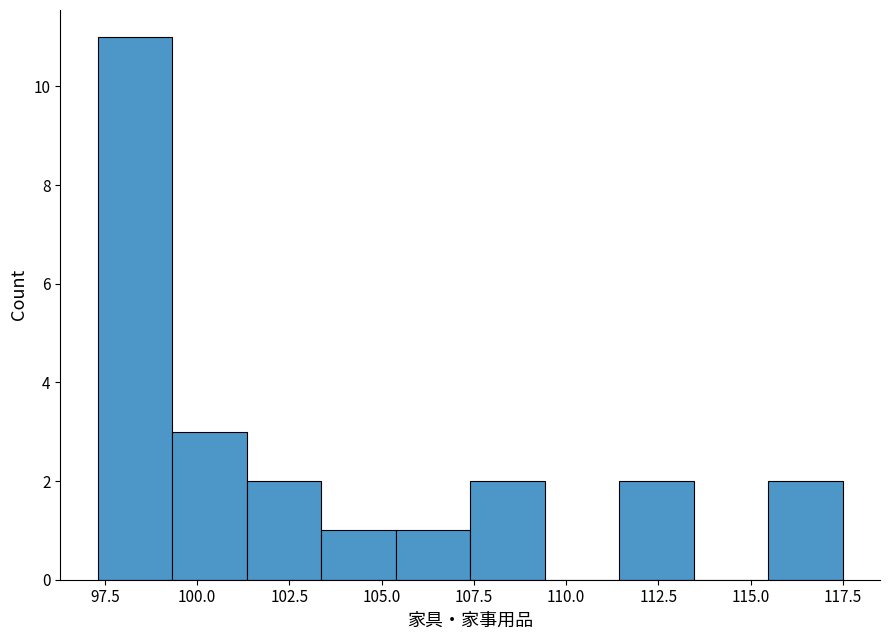

Reading left to right, transcribe this chart: for each bar, give the range it covers on the x-axis and its height. Neither the bar edges nor the heights are printed on the chart, so give them approximately, as read against the axes.

97.5 to 99.5: 11
99.5 to 101.5: 3
101.5 to 103.5: 2
103.5 to 105.5: 1
105.5 to 107.5: 1
107.5 to 109.5: 2
109.5 to 111.5: 0
111.5 to 113.5: 2
113.5 to 115.5: 0
115.5 to 117.5: 2